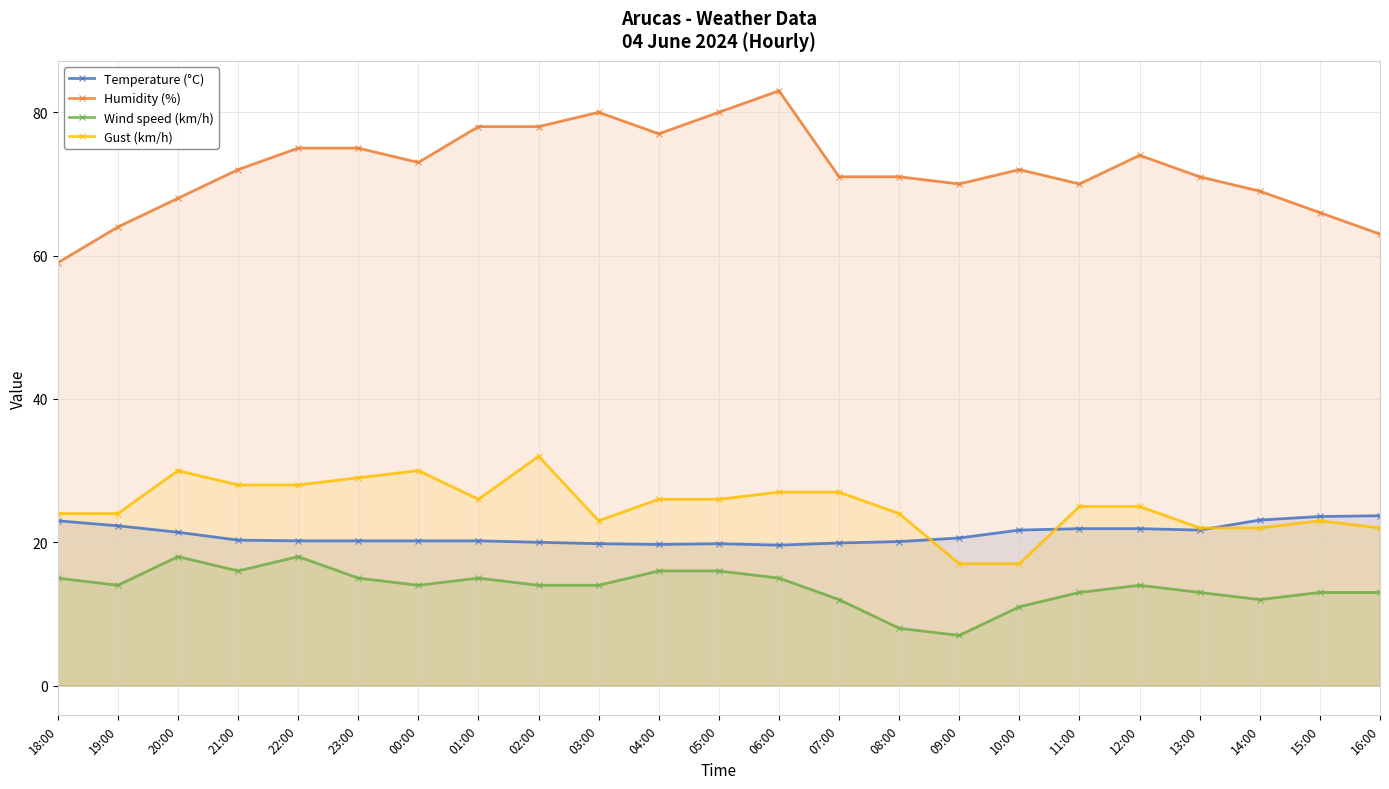

Reading left to right, extract all data points from this chart.

Temperature (°C): 18:00=23.0	19:00=22.3	20:00=21.4	21:00=20.3	22:00=20.2	23:00=20.2	00:00=20.2	01:00=20.2	02:00=20.0	03:00=19.8	04:00=19.7	05:00=19.8	06:00=19.6	07:00=19.9	08:00=20.1	09:00=20.6	10:00=21.7	11:00=21.9	12:00=21.9	13:00=21.7	14:00=23.1	15:00=23.6	16:00=23.7
Humidity (%): 18:00=59.0	19:00=64.0	20:00=68.0	21:00=72.0	22:00=75.0	23:00=75.0	00:00=73.0	01:00=78.0	02:00=78.0	03:00=80.0	04:00=77.0	05:00=80.0	06:00=83.0	07:00=71.0	08:00=71.0	09:00=70.0	10:00=72.0	11:00=70.0	12:00=74.0	13:00=71.0	14:00=69.0	15:00=66.0	16:00=63.0
Wind speed (km/h): 18:00=15.0	19:00=14.0	20:00=18.0	21:00=16.0	22:00=18.0	23:00=15.0	00:00=14.0	01:00=15.0	02:00=14.0	03:00=14.0	04:00=16.0	05:00=16.0	06:00=15.0	07:00=12.0	08:00=8.0	09:00=7.0	10:00=11.0	11:00=13.0	12:00=14.0	13:00=13.0	14:00=12.0	15:00=13.0	16:00=13.0
Gust (km/h): 18:00=24.0	19:00=24.0	20:00=30.0	21:00=28.0	22:00=28.0	23:00=29.0	00:00=30.0	01:00=26.0	02:00=32.0	03:00=23.0	04:00=26.0	05:00=26.0	06:00=27.0	07:00=27.0	08:00=24.0	09:00=17.0	10:00=17.0	11:00=25.0	12:00=25.0	13:00=22.0	14:00=22.0	15:00=23.0	16:00=22.0